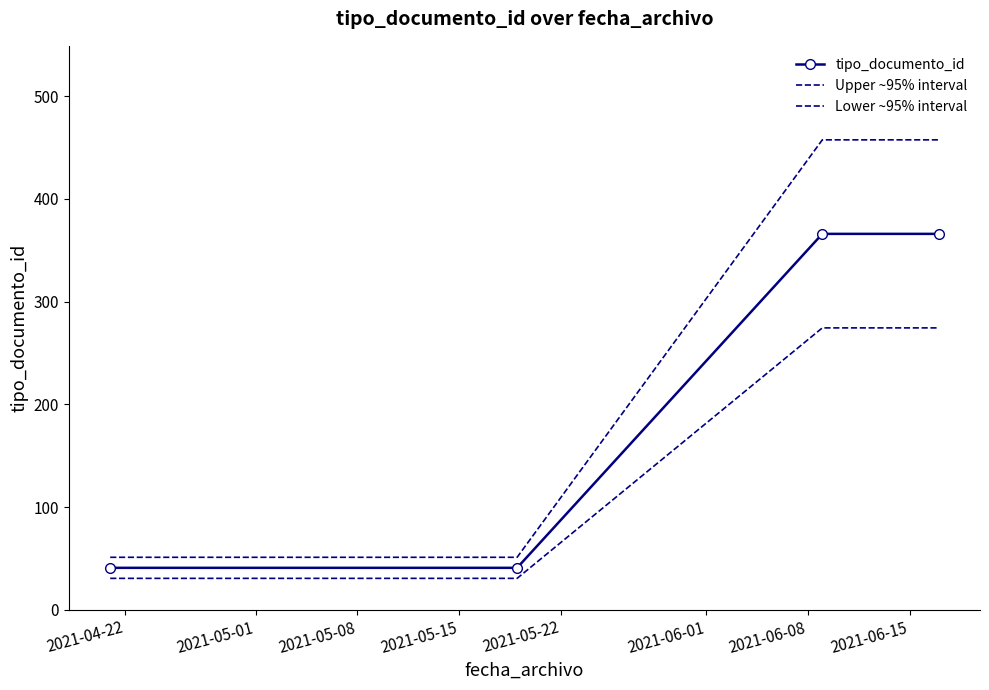

What are all the series names shown in the legend?

tipo_documento_id, Upper ~95% interval, Lower ~95% interval